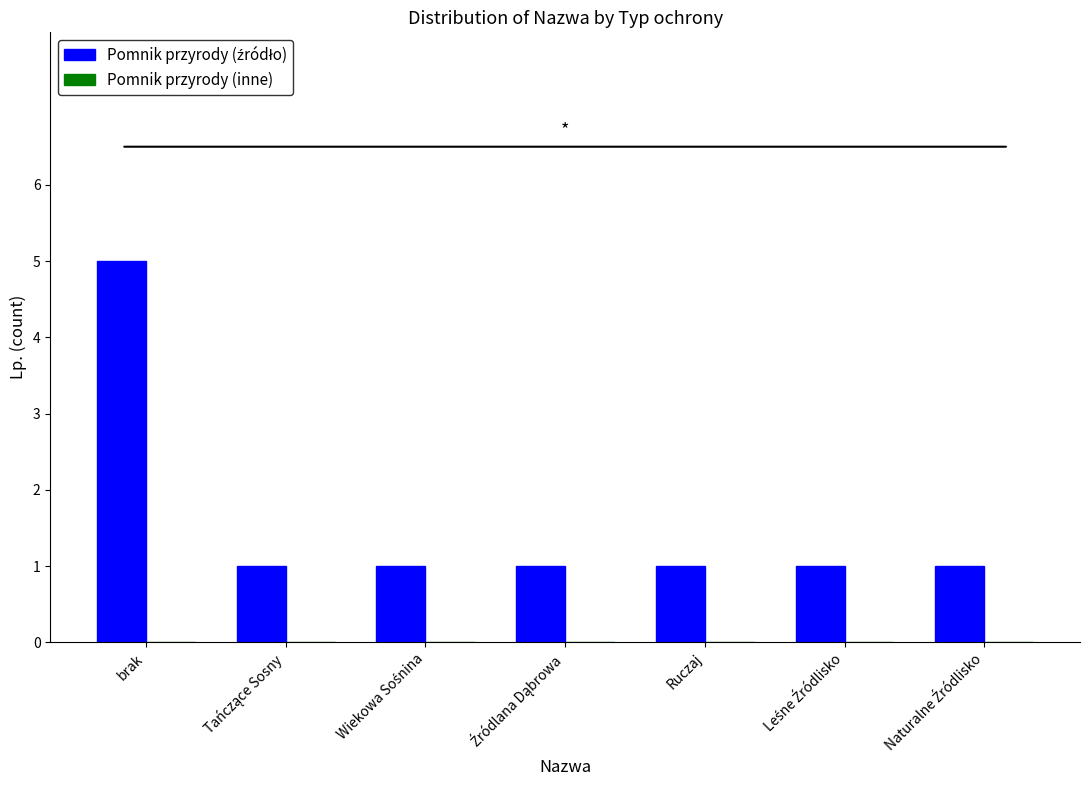

What is the maximum value shown in the chart?

5